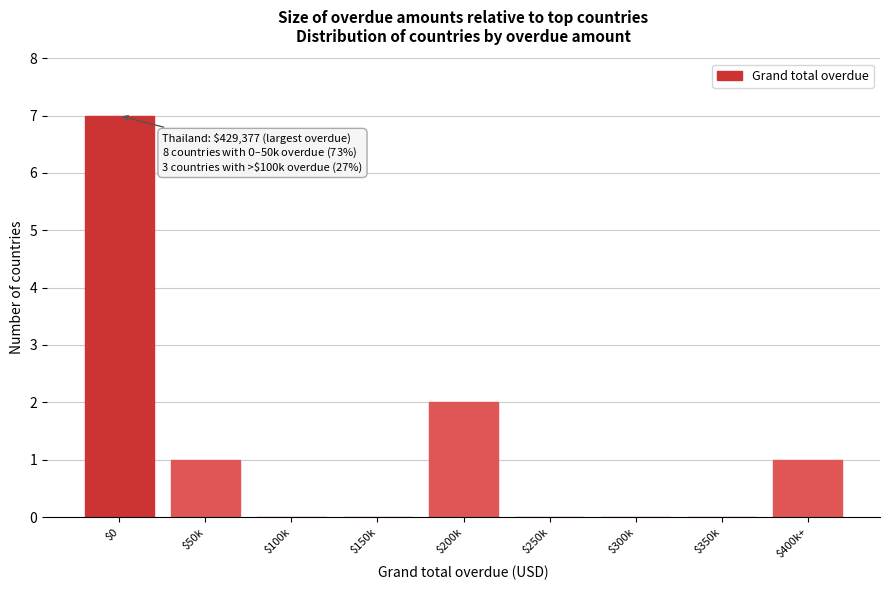

At which label is the value closest to 3?

$200k